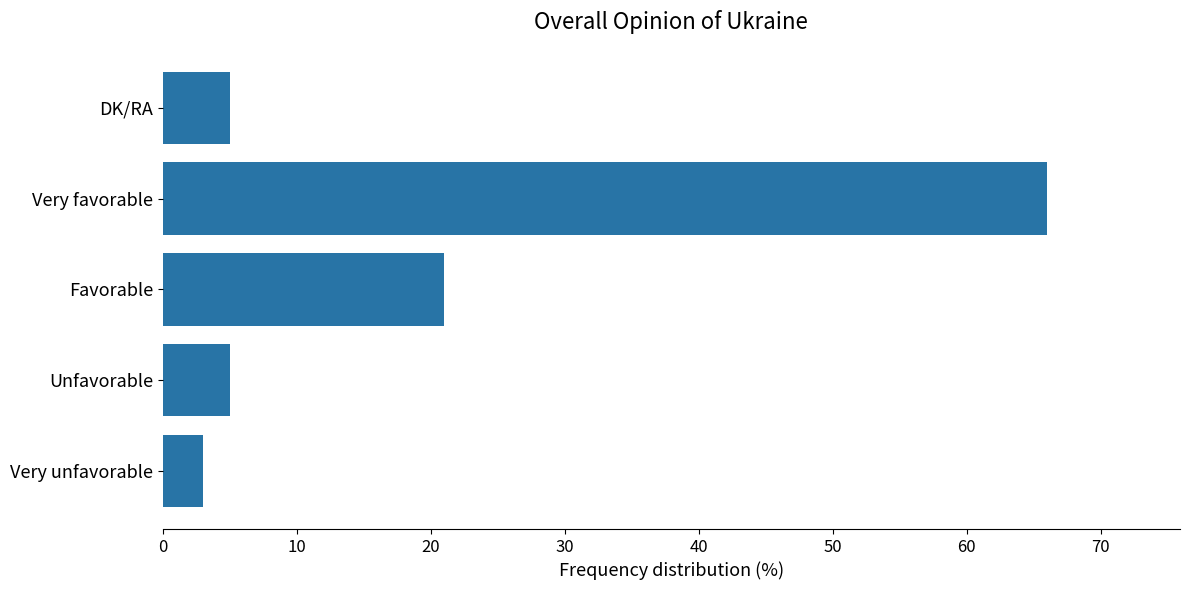

What is the change in value from Unfavorable to Very favorable?

+61